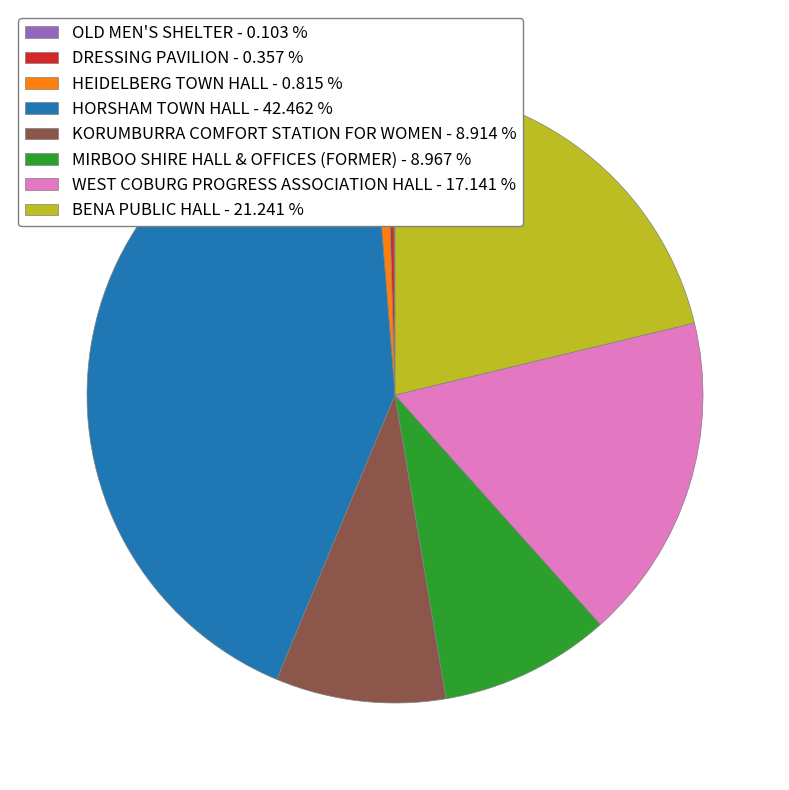

Is there a majority slice in this chart?

No